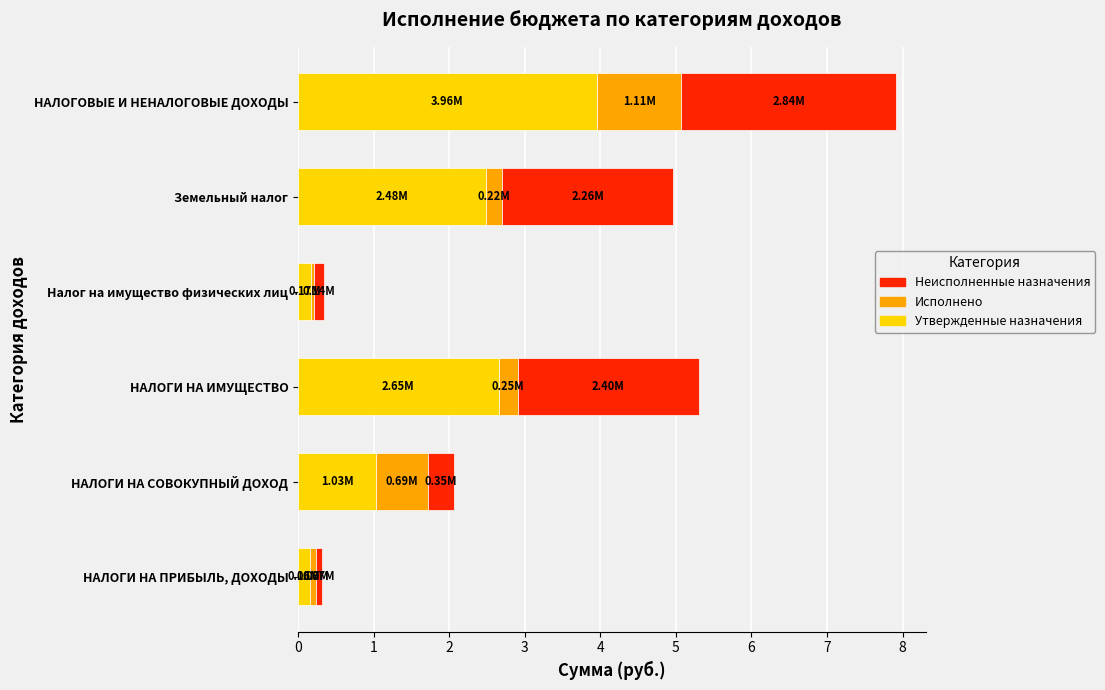

What is the total value across all series at НАЛОГОВЫЕ И НЕНАЛОГОВЫЕ ДОХОДЫ?

7.9